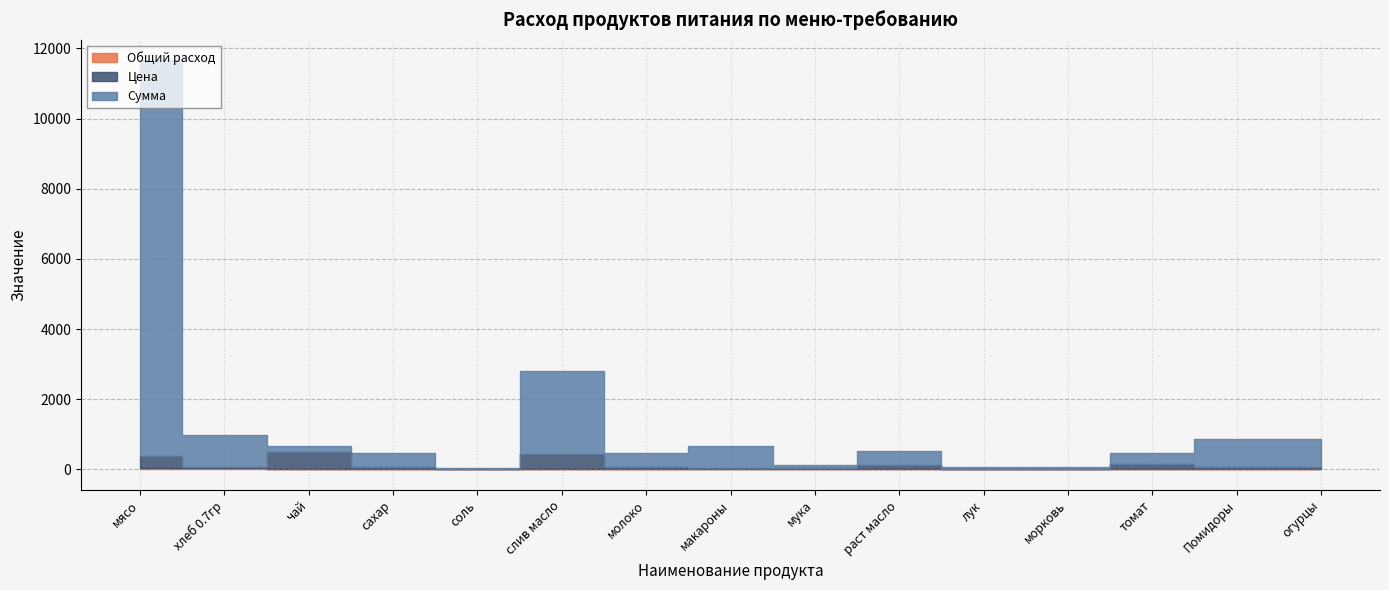

List the series in order of their peak value, highest first.

Сумма, Цена, Общий расход